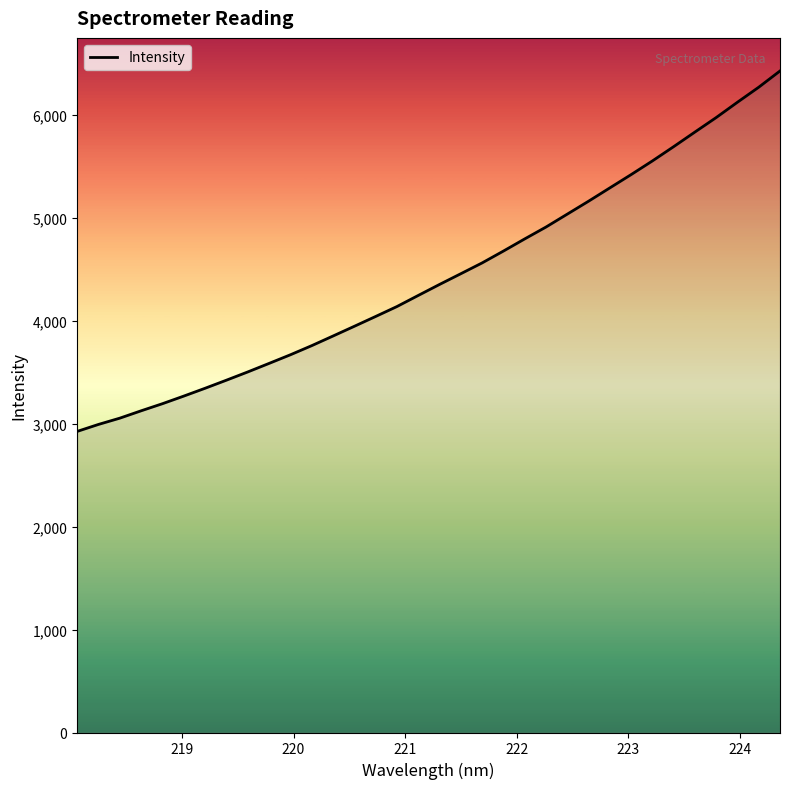

What is the maximum value shown in the chart?

6428.5